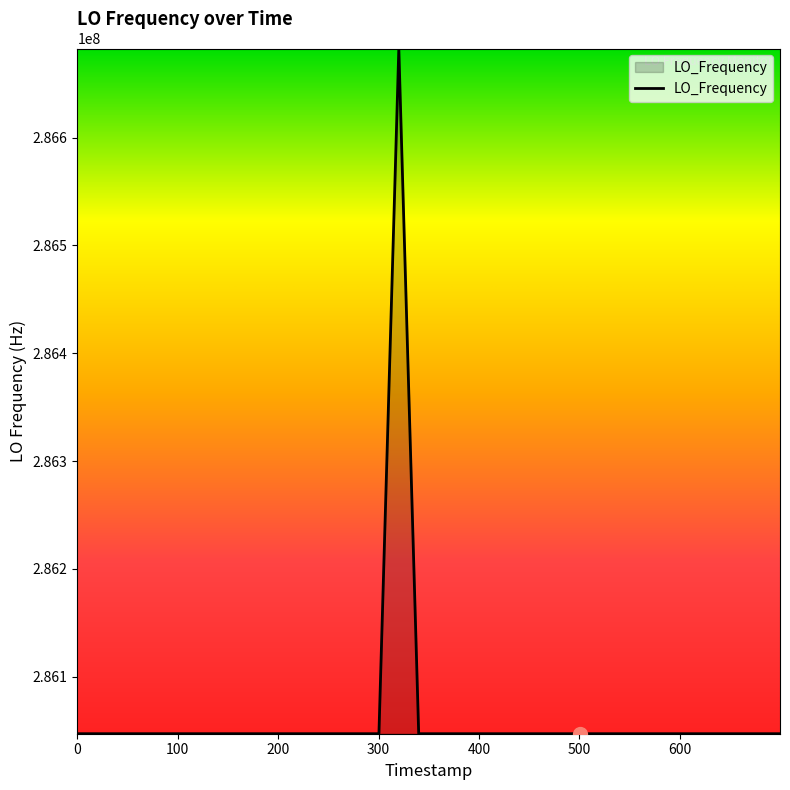

What is the greatest value displayed?

286682708.2